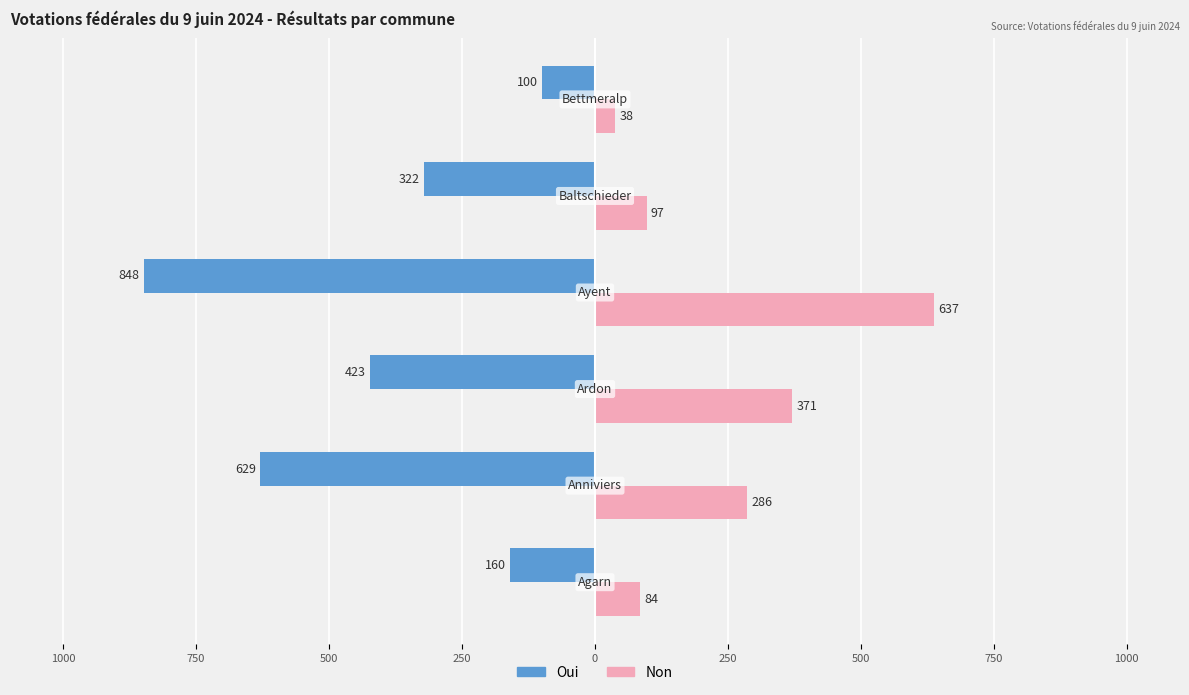

What is the lowest value of the Non series?

38